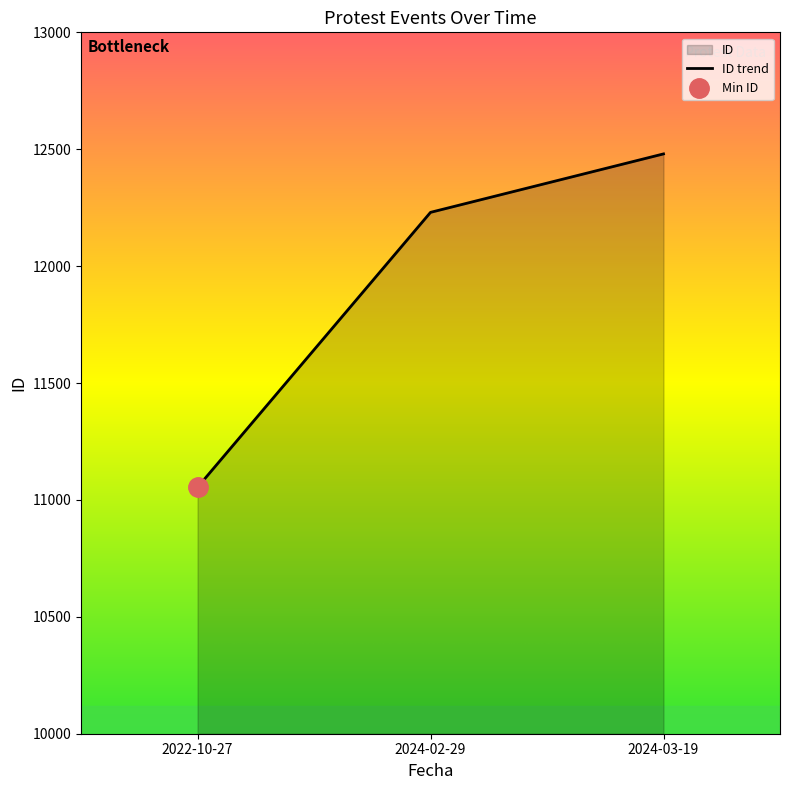

Rank the categories by value from highest to lowest.

2024-03-19, 2024-02-29, 2022-10-27